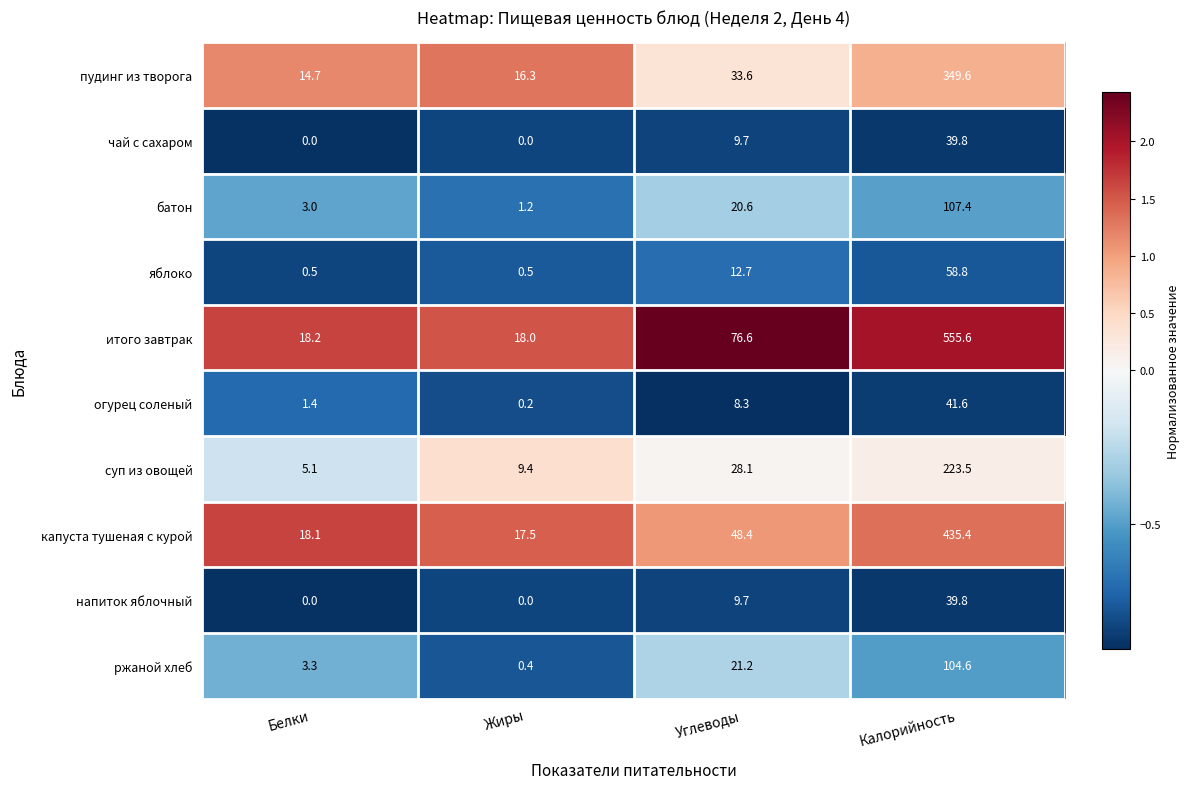

What is the maximum value shown in the chart?

555.6